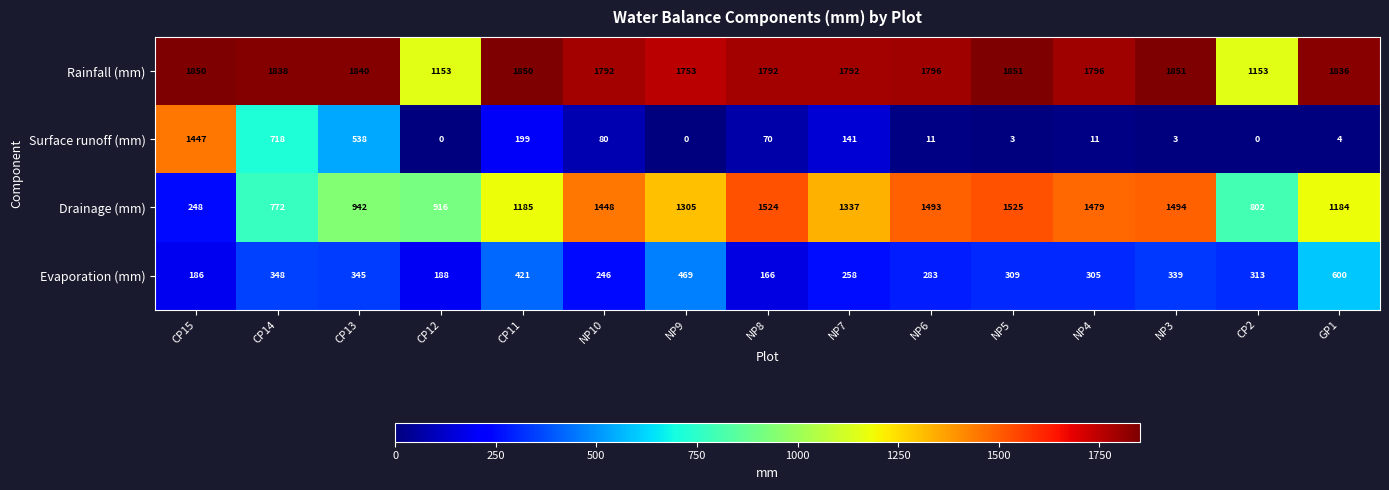

At which label does Surface runoff (mm) first exceed 11?

CP15